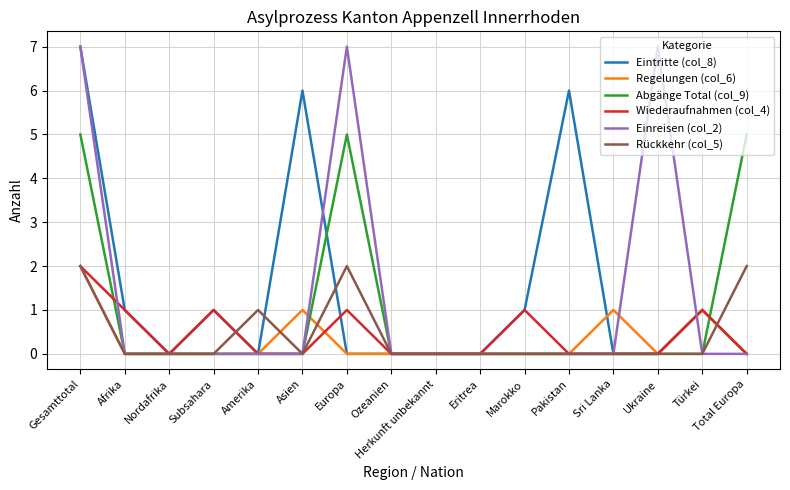

Is it true that Eintritte (col_8) equals -3 at Ukraine?

False